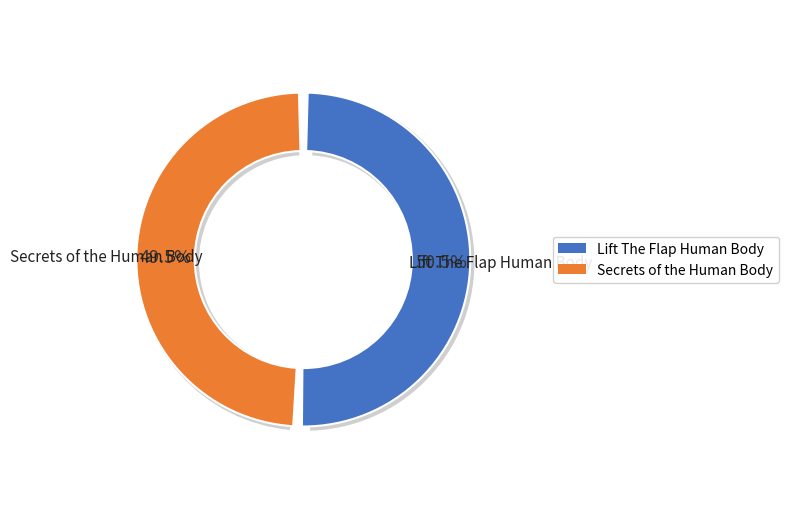

To the nearest percent, what portion does Secrets of the Human Body represent?

49%